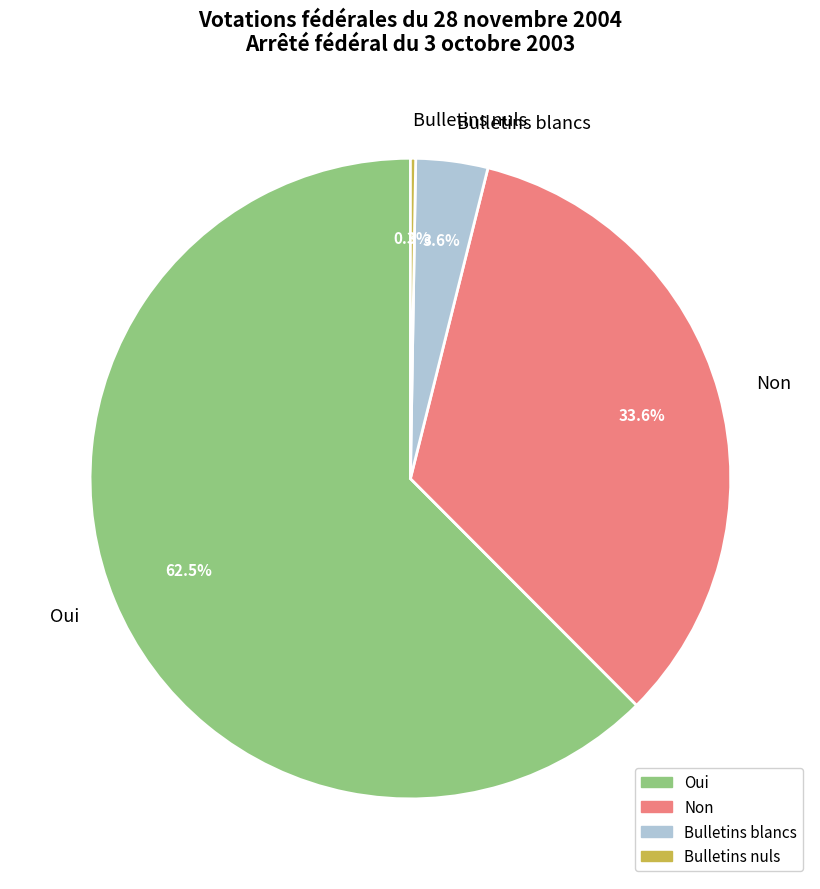

Does any single category account for the majority?

Yes